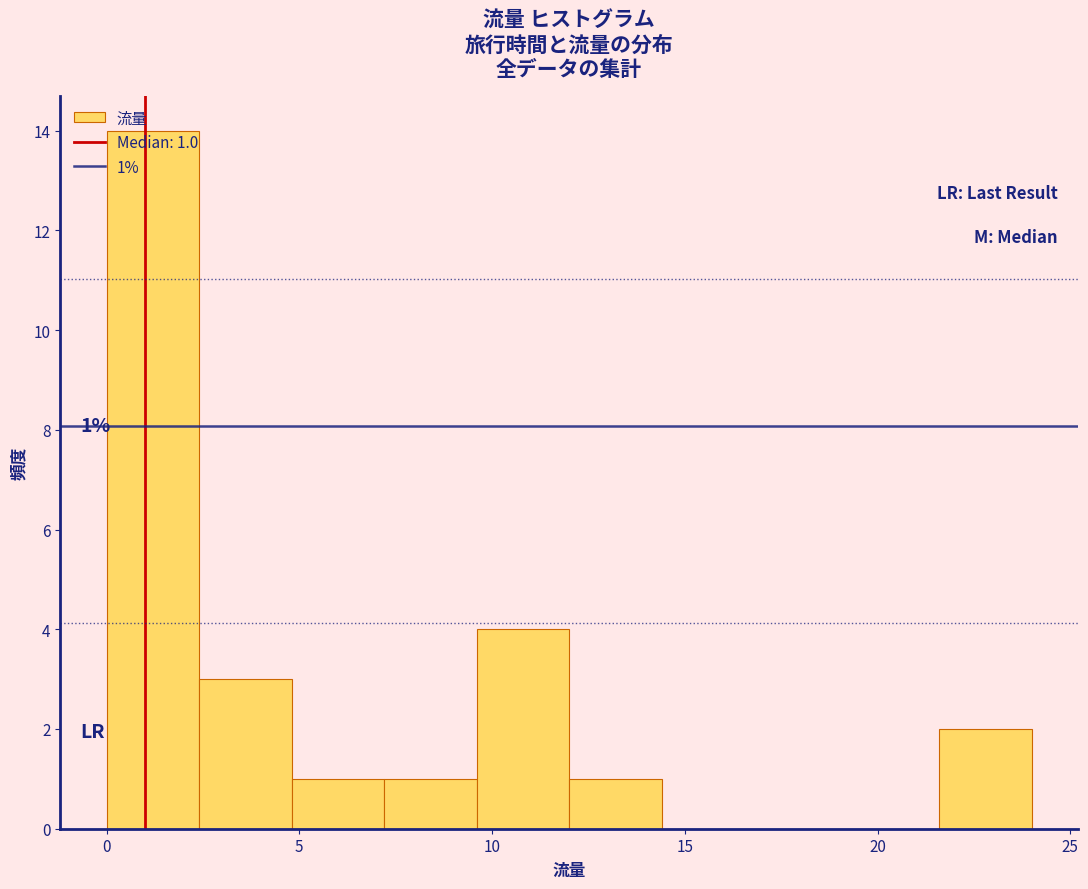

Which range on the x-axis has the tallest bar?

0.0 to 2.4